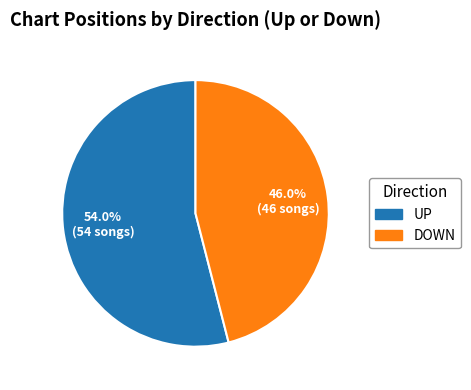

Does any single category account for the majority?

Yes